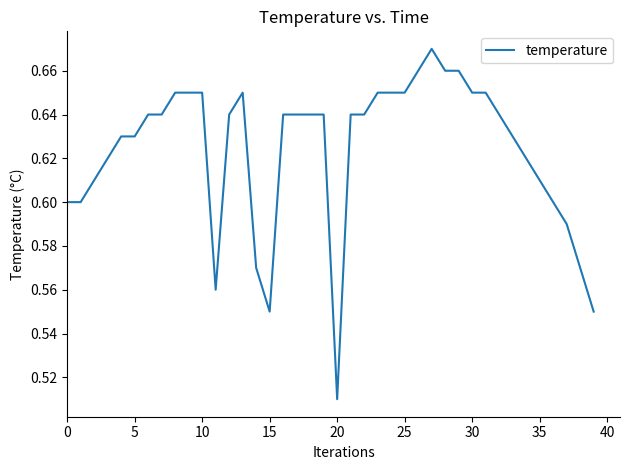

How many lines are shown in the chart?

1